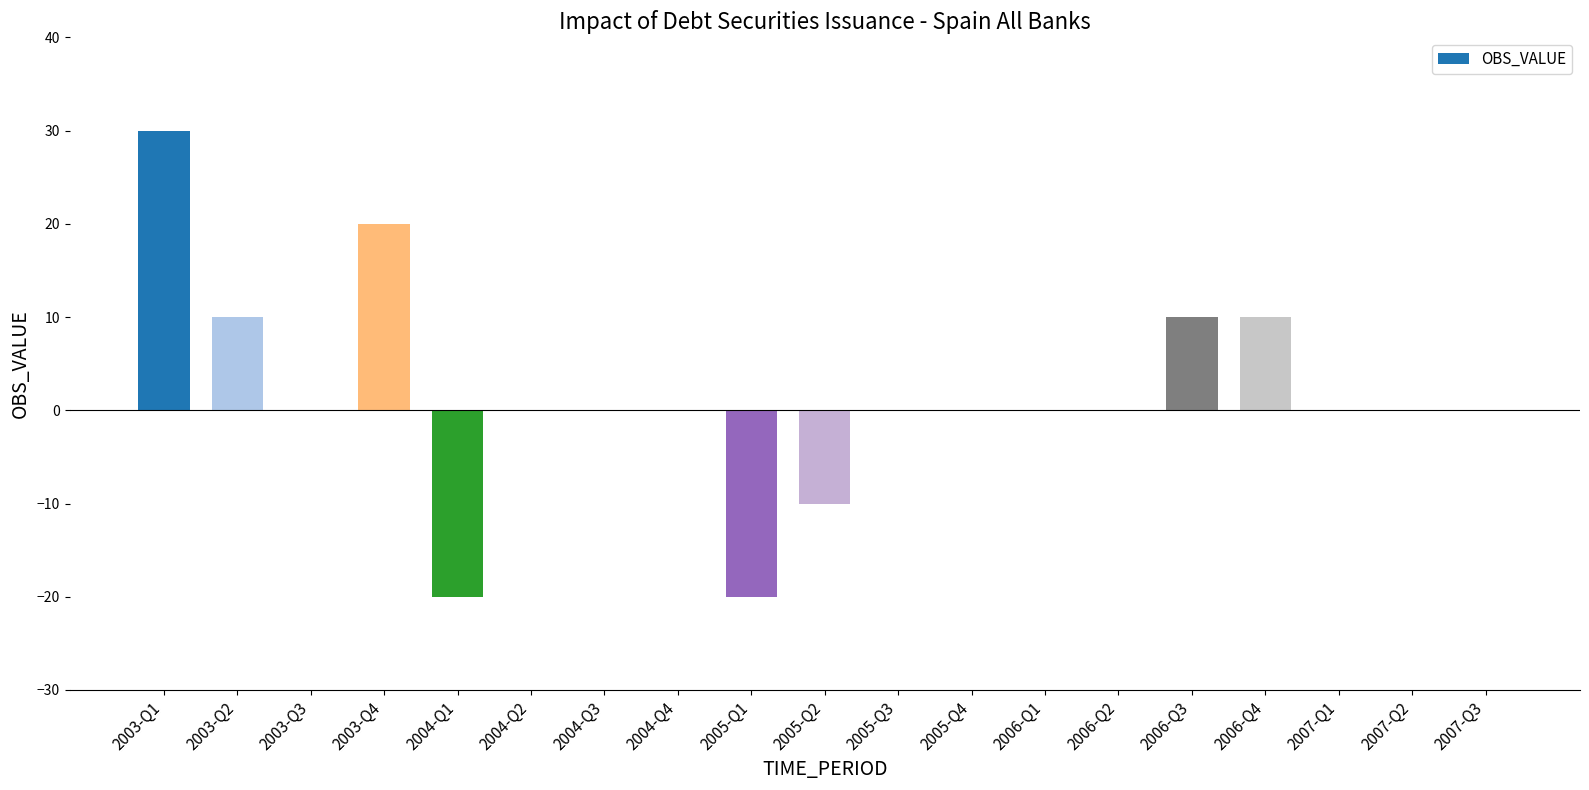

Reading left to right, extract all data points from this chart.

30	10	0	20	-20	0	0	0	-20	-10	0	0	0	0	10	10	0	0	0